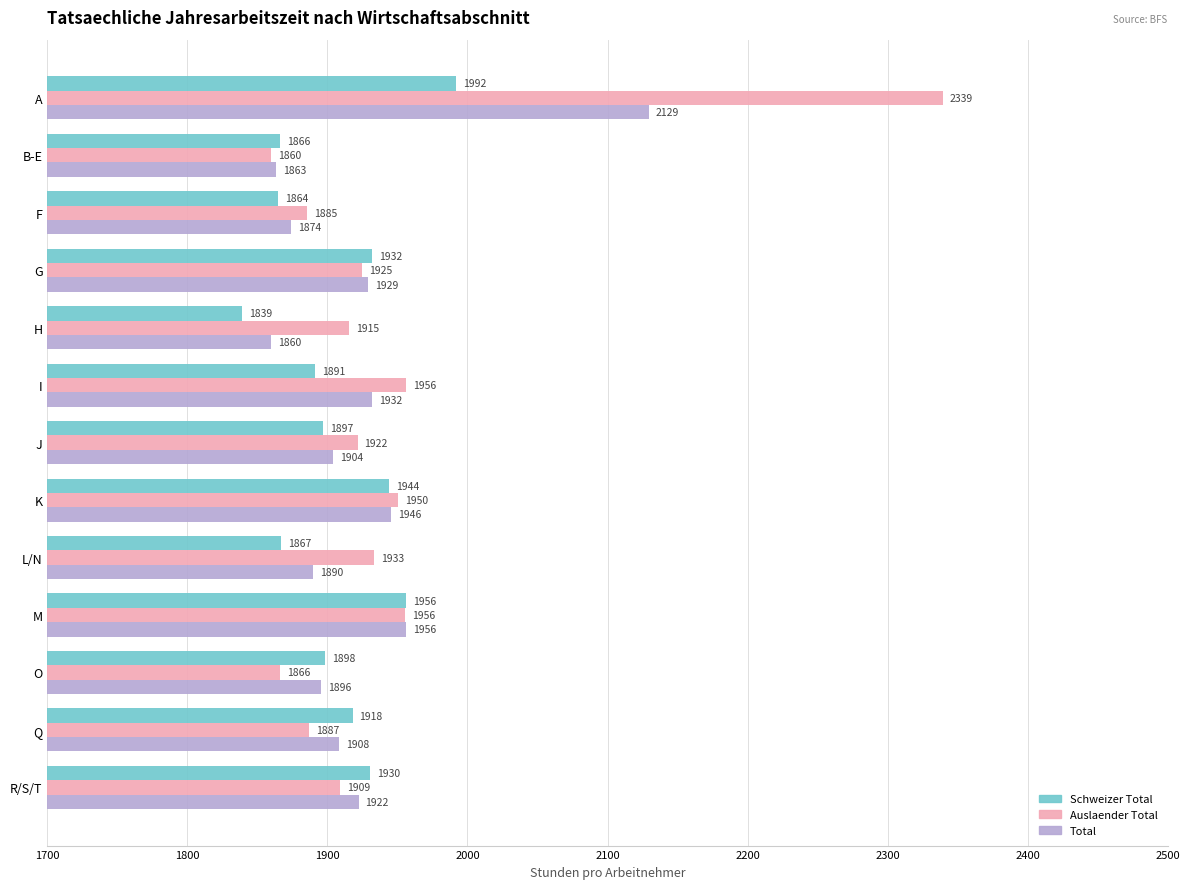

At which label is Total closest to 1994?

M